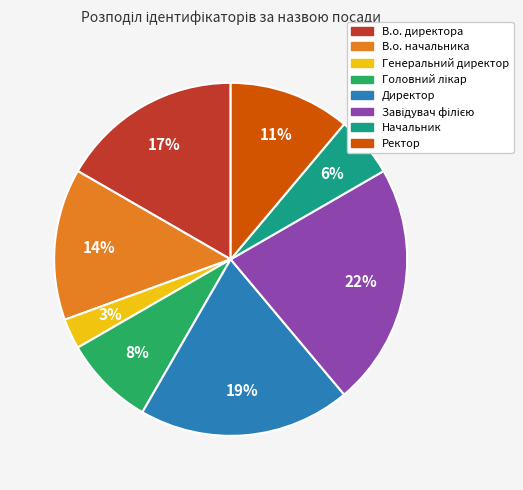

To the nearest percent, what is the difference between the largest and smallest slice percentages?

19%